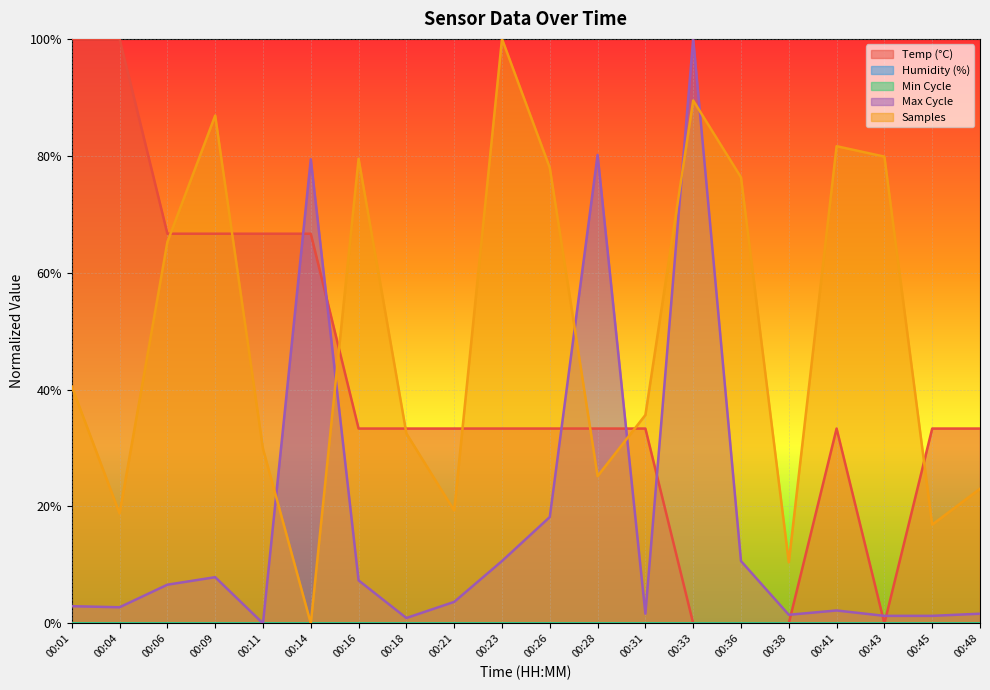

True or false: Temp has a value of 0.7 at 00:09.

True